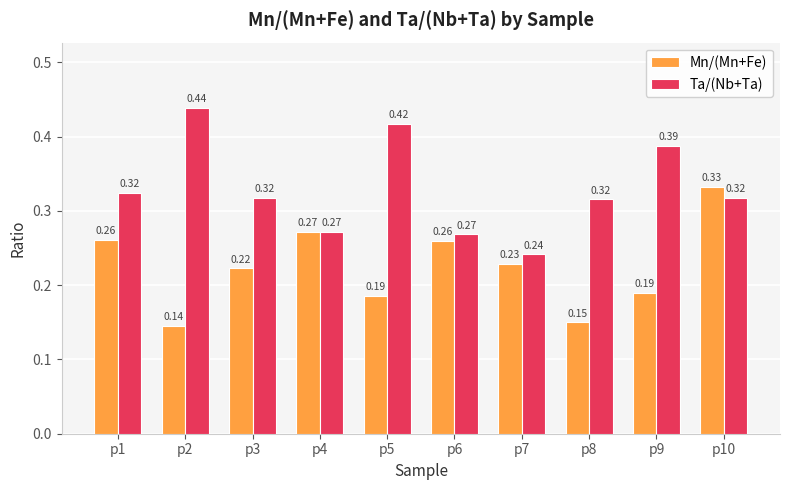

At which label is Ta/(Nb+Ta) closest to 0?

p7